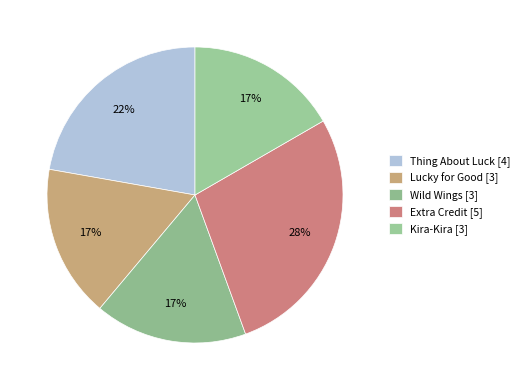

How many segments does this pie chart have?

5